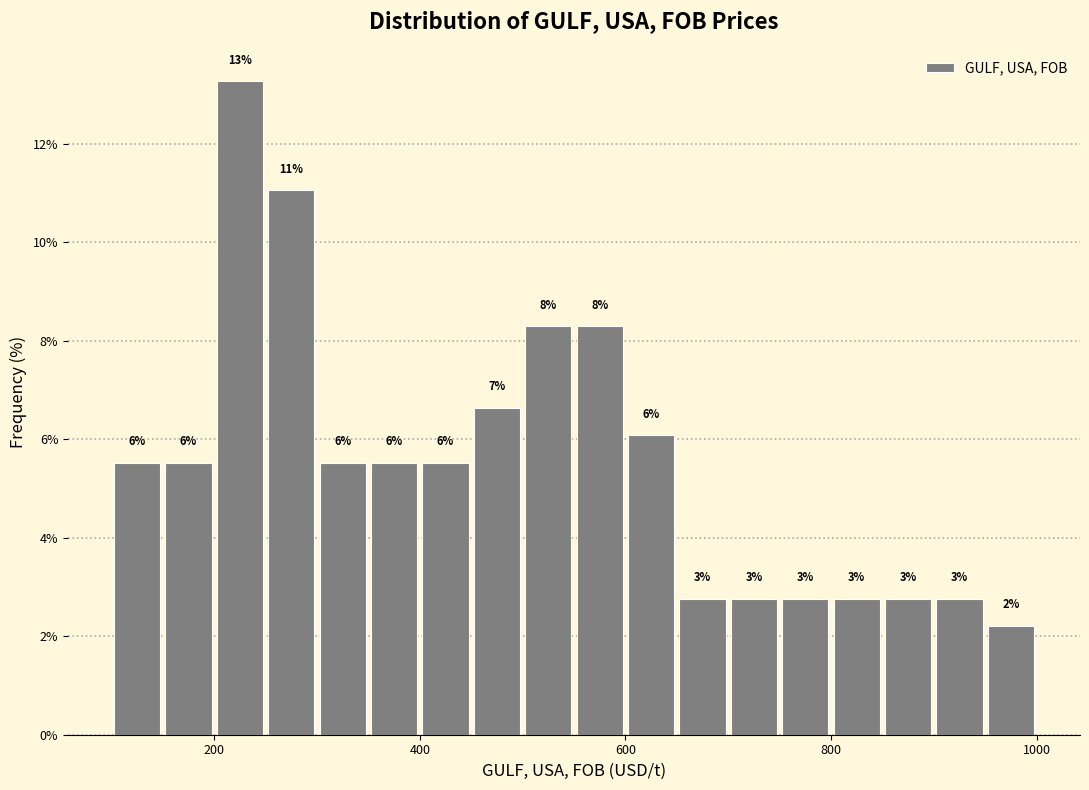

Read against the x-axis, roughly where is the centre of the tallest bar?

220